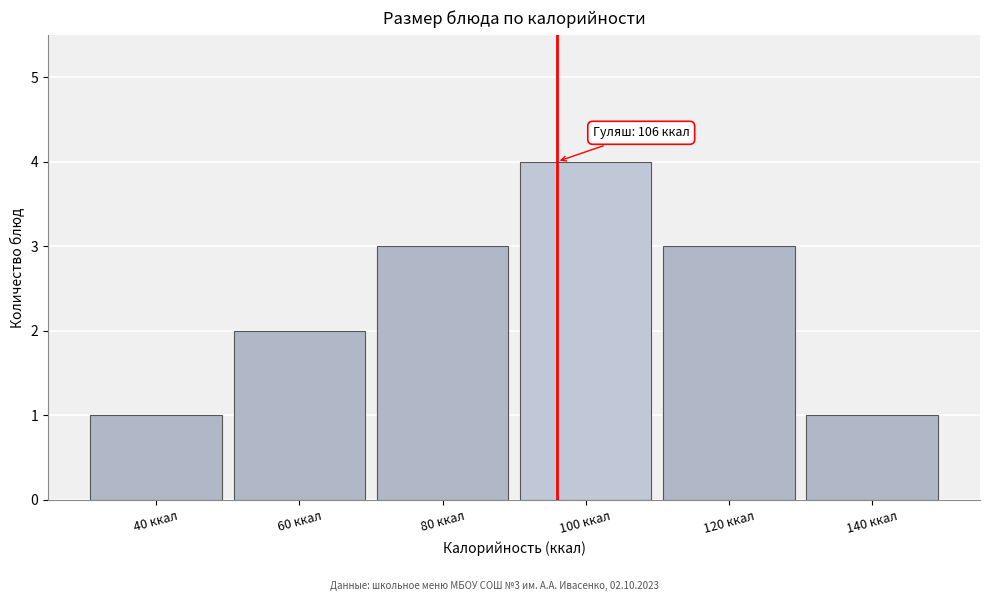

Reading right to left, extract all data points from this chart.

1	3	4	3	2	1